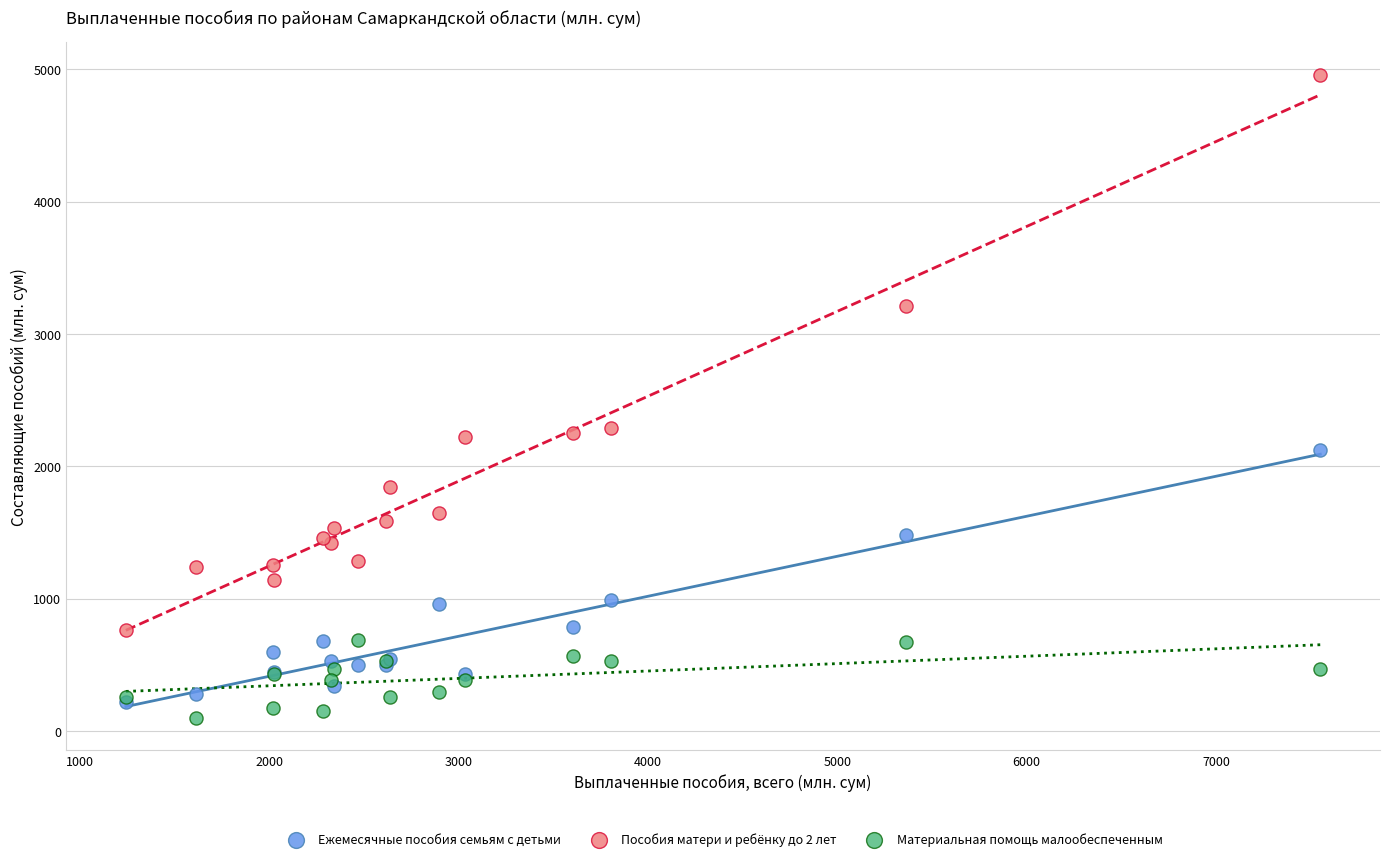

What are all the series names shown in the legend?

Ежемесячные пособия семьям с детьми, Пособия матери и ребёнку до 2 лет, Материальная помощь малообеспеченным